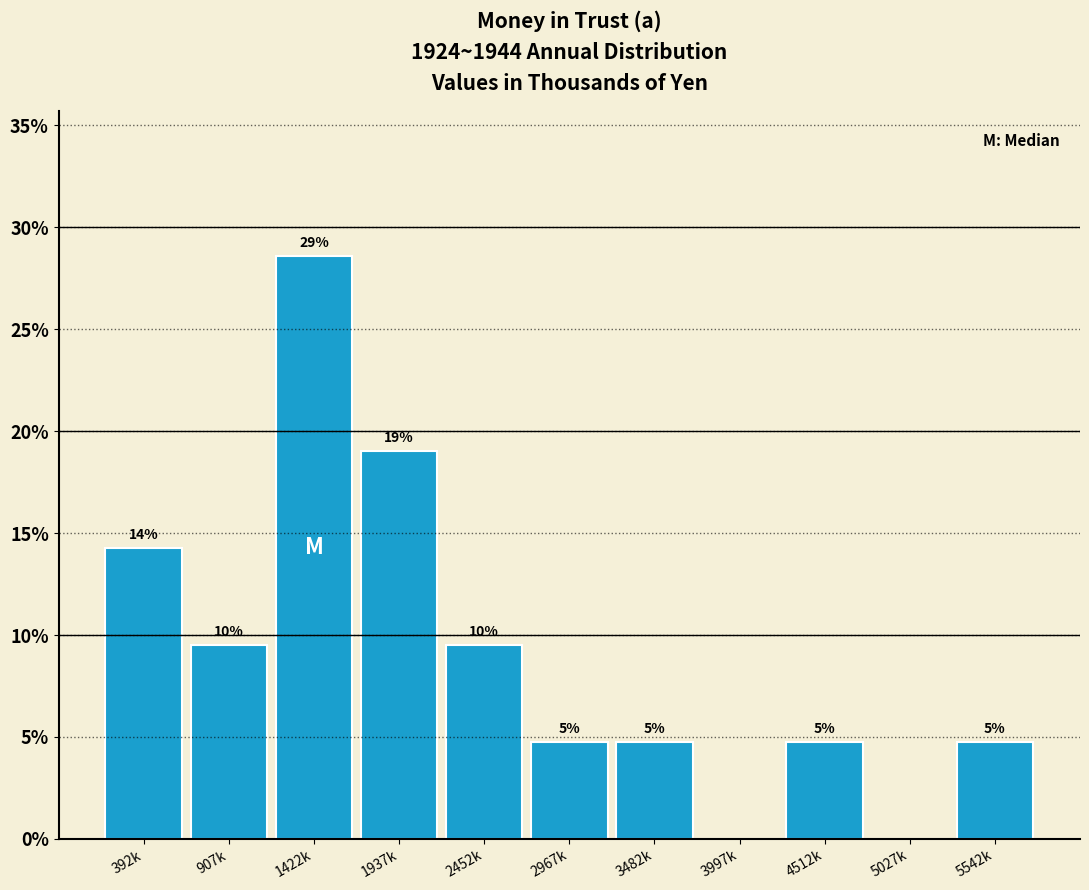

Are the bars horizontal?

No